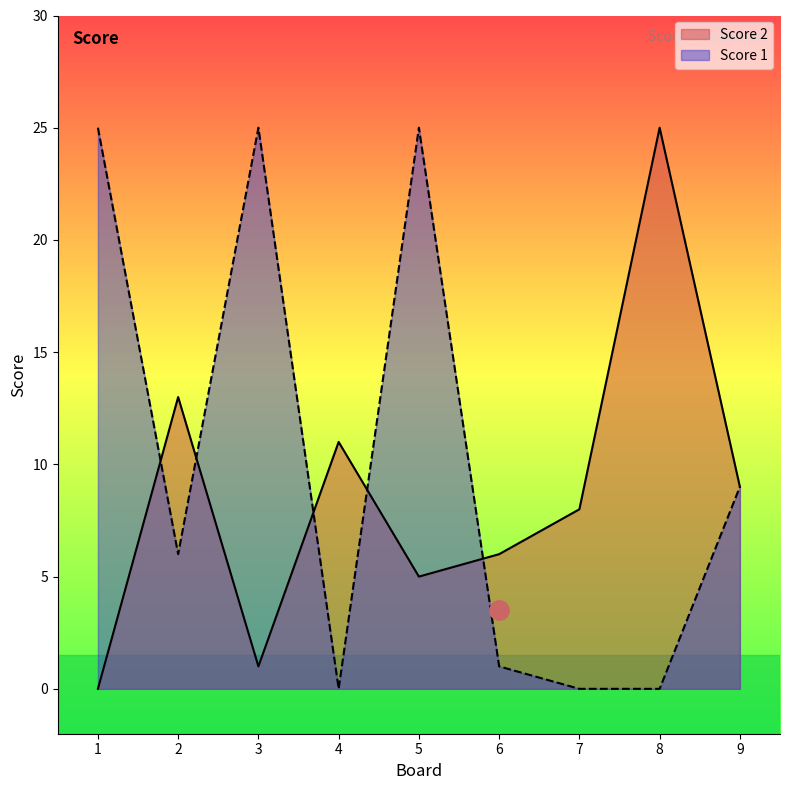

How many interior local peaks does the Score 1 series have?

2